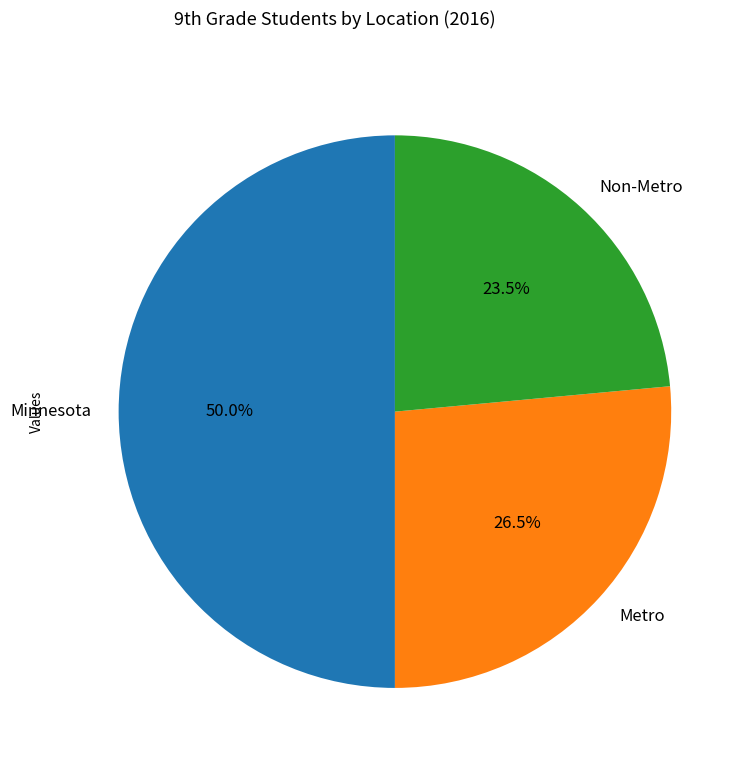

What is the smallest slice in the pie chart?

Non-Metro